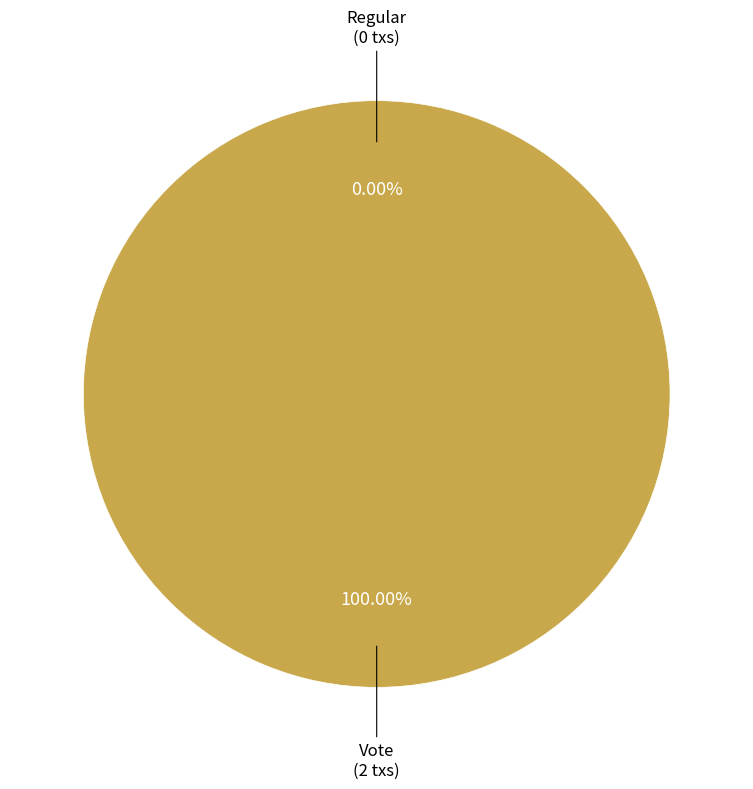

How many slices are in this pie chart?

2